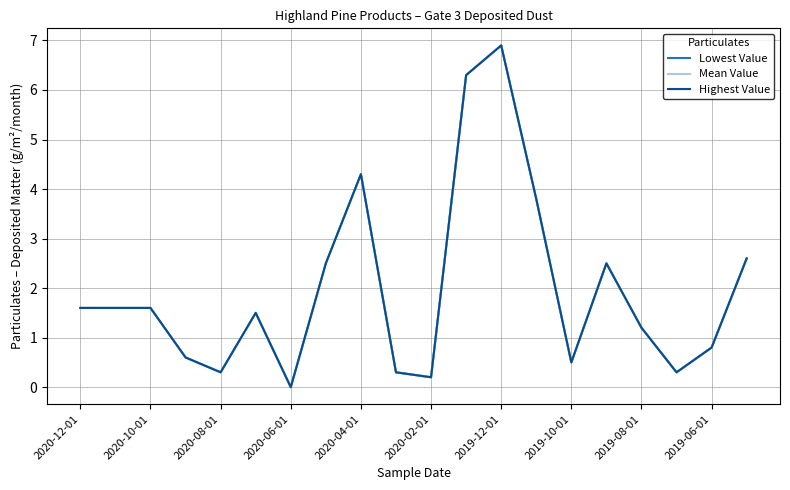

Where is Lowest Value nearest to the value 3?

19